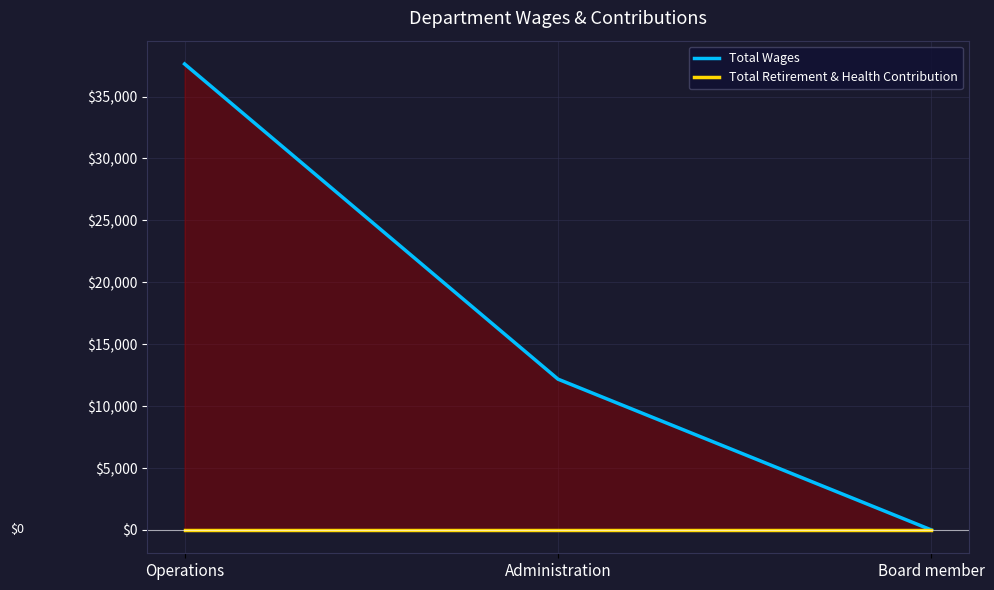

True or false: Total Wages has a value of 0 at Board member.

True